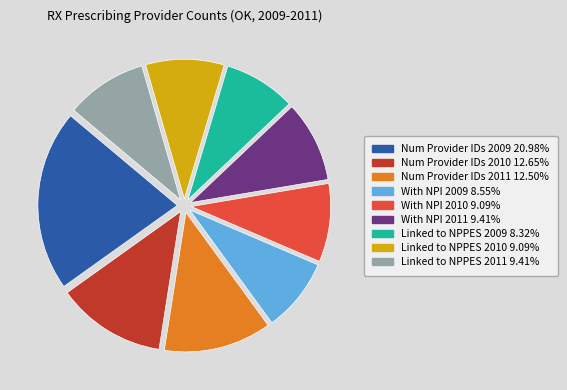

Does Linked to NPPES 2010 9.09% account for over 50% of the chart?

No